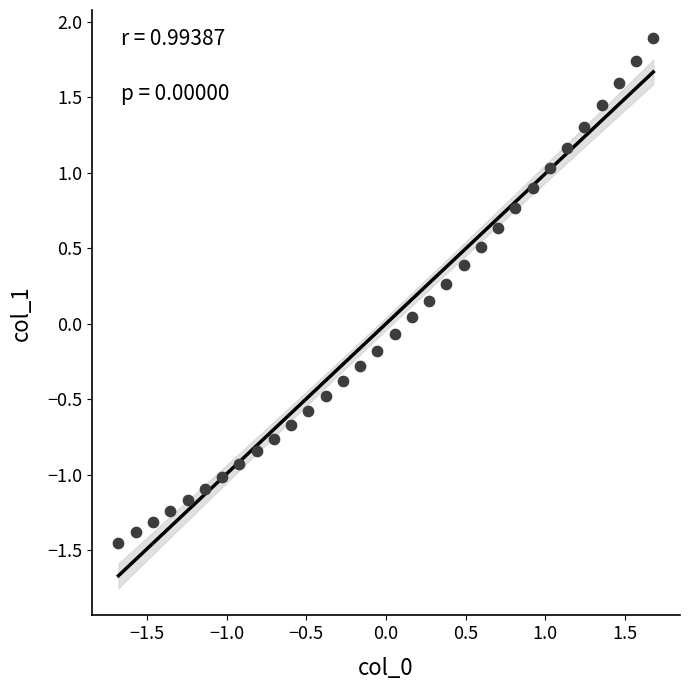

What is the range of Y values (max minus min)?

3.3